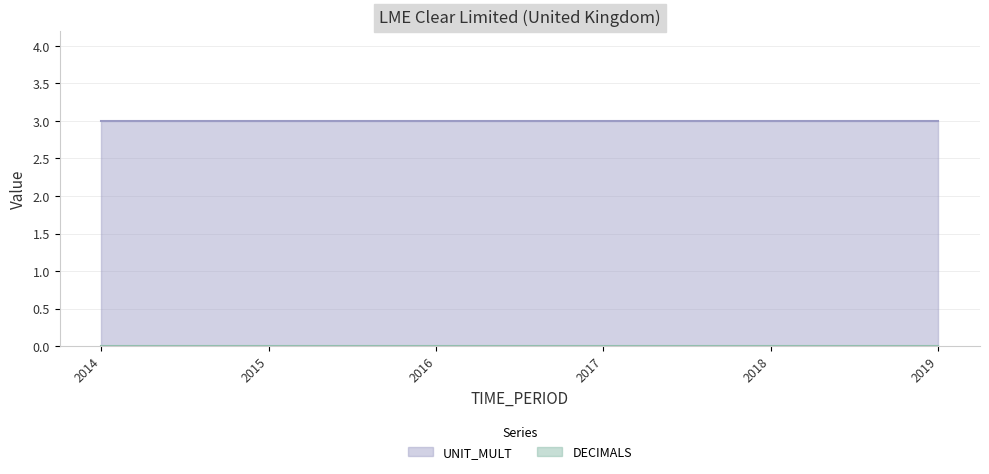

What is the average value of the UNIT_MULT series?

3